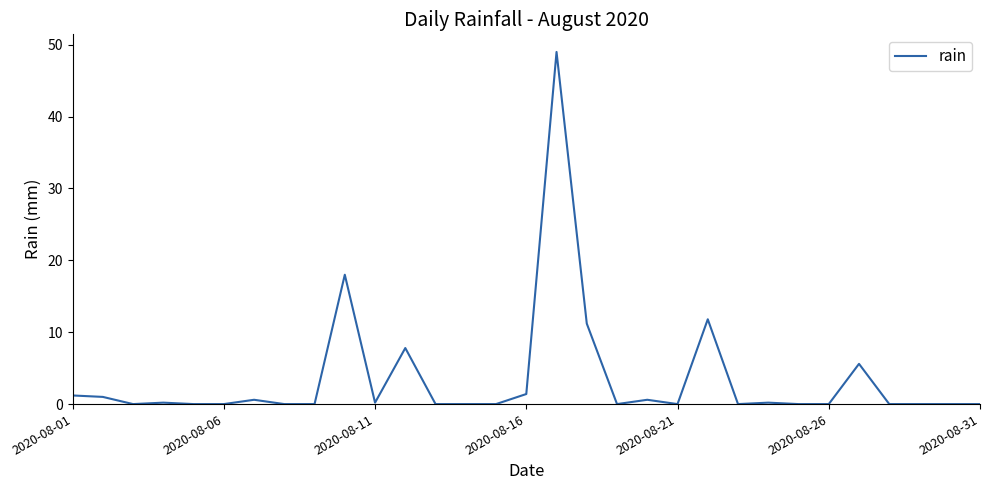

What is the difference between the maximum and minimum values?

49.0